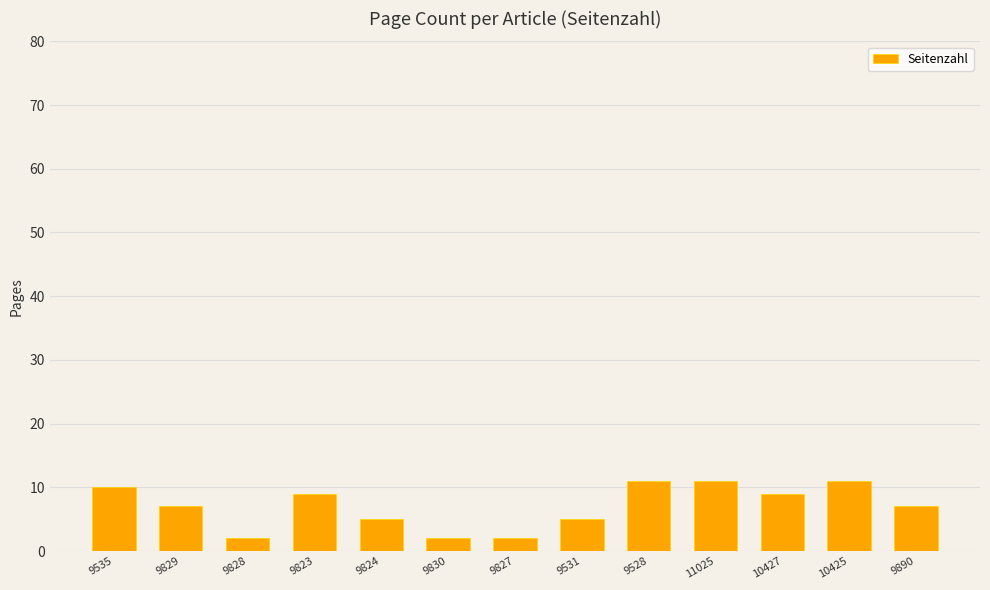

What is the change in value from 10427 to 10425?

+2